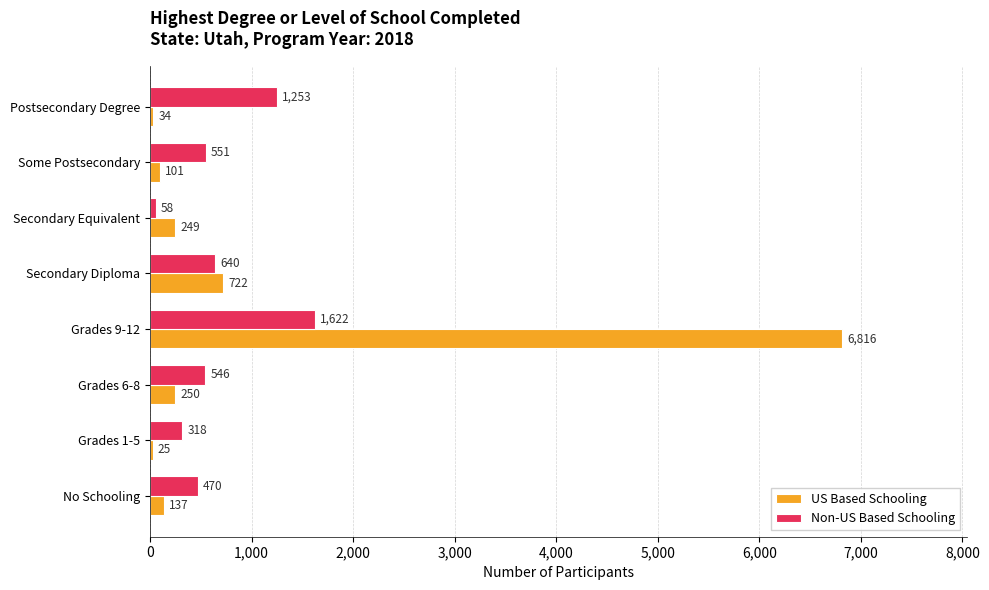

The Non-US Based Schooling series shows 1253 at Postsecondary Degree. True or false?

True